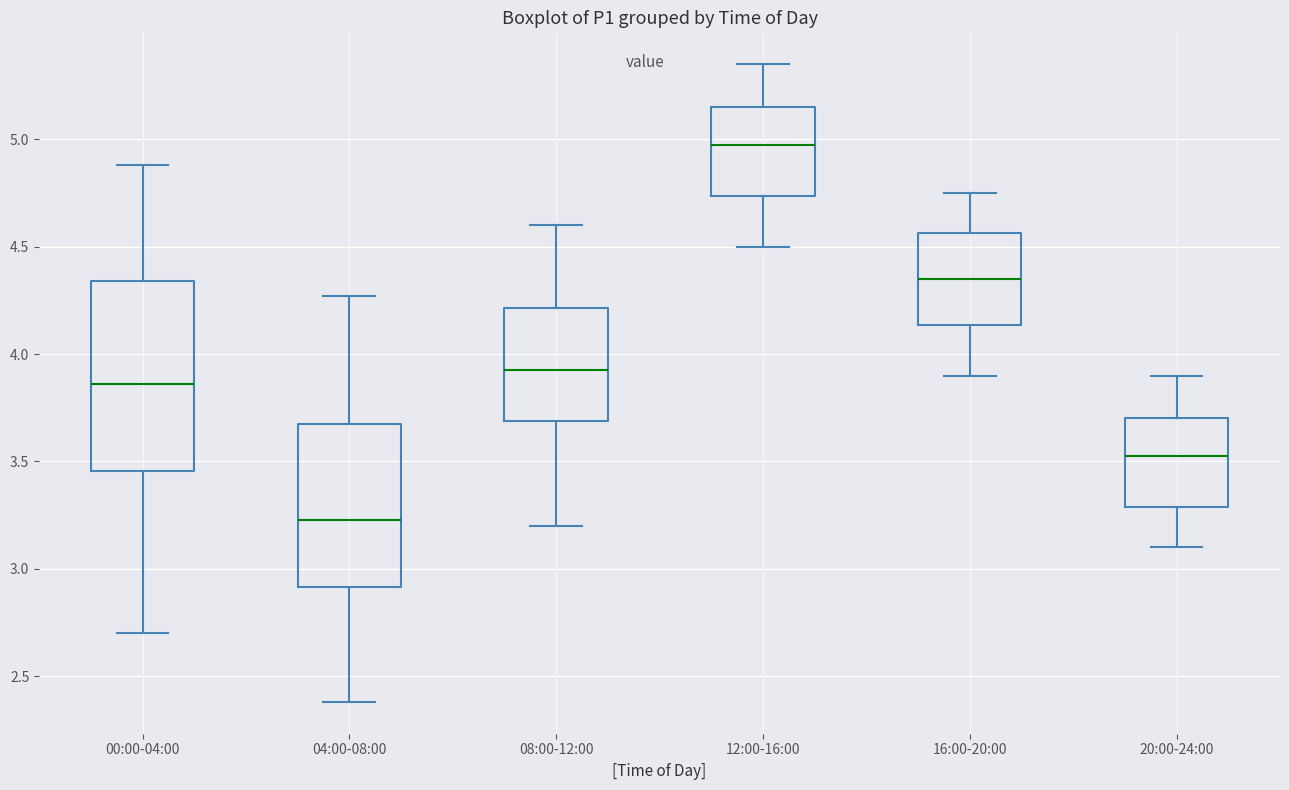

Reading left to right, transcribe this box plot: for each box, give where its median line is, the range the box spans, and where its two whiskers end, as read against the y-axis. The values are not printed on the chart, so give them approximately, as read against the axis.

00:00-04:00: median 3.85, box 3.45 to 4.35, whiskers 2.70 to 4.90
04:00-08:00: median 3.25, box 2.90 to 3.70, whiskers 2.40 to 4.25
08:00-12:00: median 3.95, box 3.70 to 4.20, whiskers 3.20 to 4.60
12:00-16:00: median 5.00, box 4.75 to 5.15, whiskers 4.50 to 5.35
16:00-20:00: median 4.35, box 4.15 to 4.55, whiskers 3.90 to 4.75
20:00-24:00: median 3.55, box 3.30 to 3.70, whiskers 3.10 to 3.90